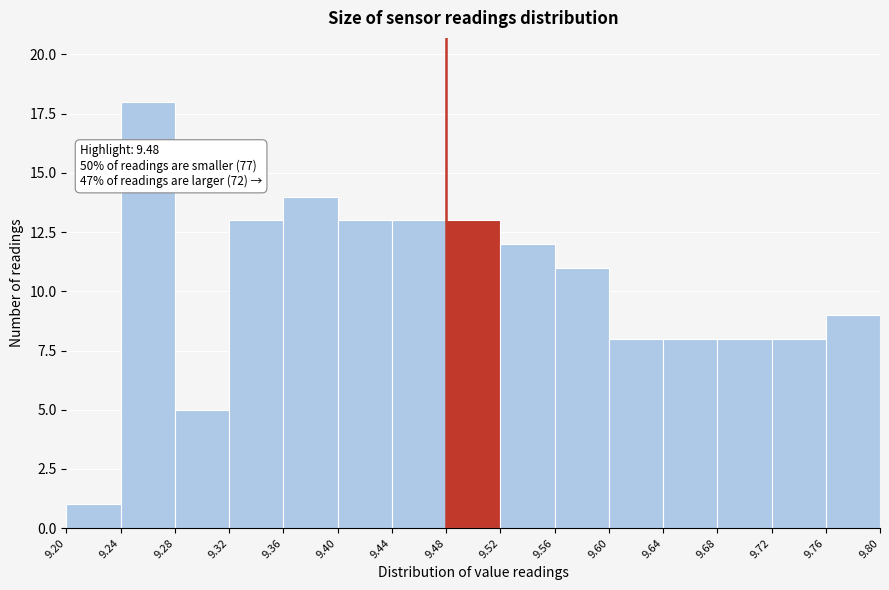

Over which range of the x-axis is the bar tallest?

9.24 to 9.28